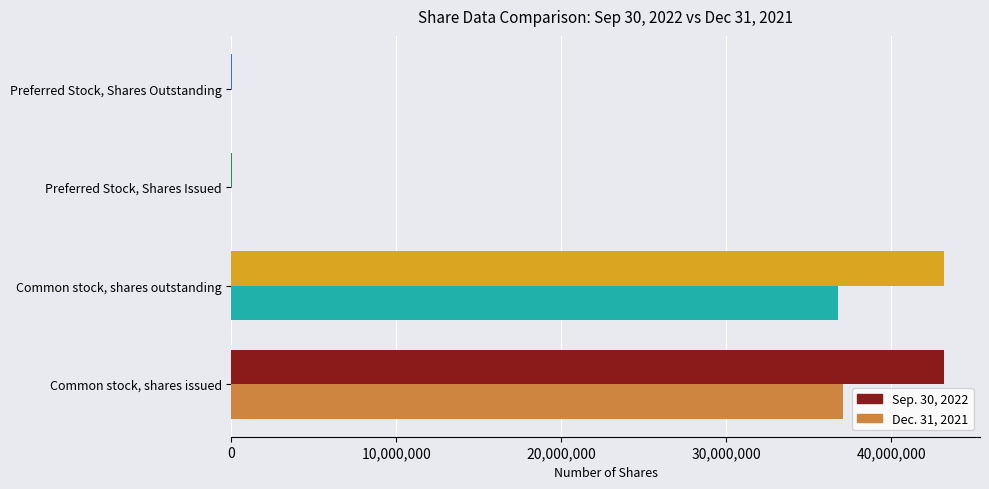

Is it true that Sep. 30, 2022 equals 24078852 at Common stock, shares outstanding?

False